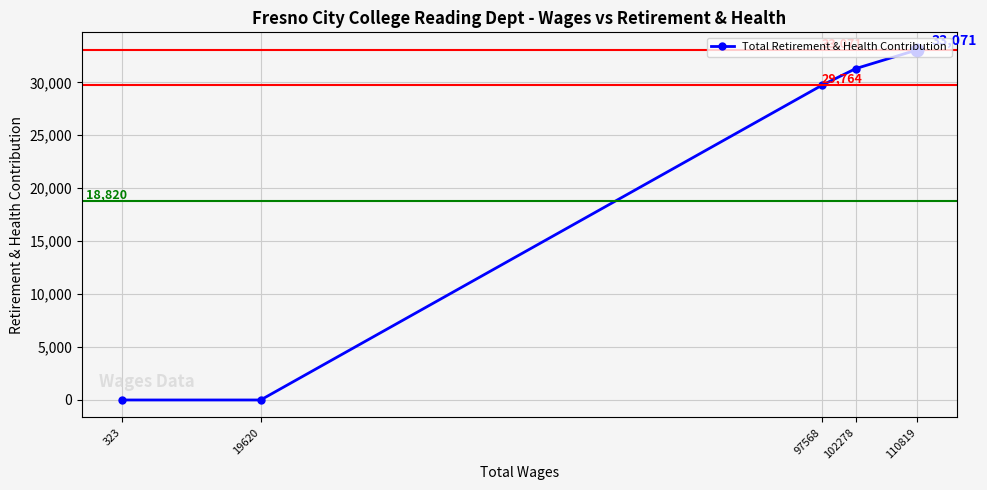

How many lines are shown in the chart?

1